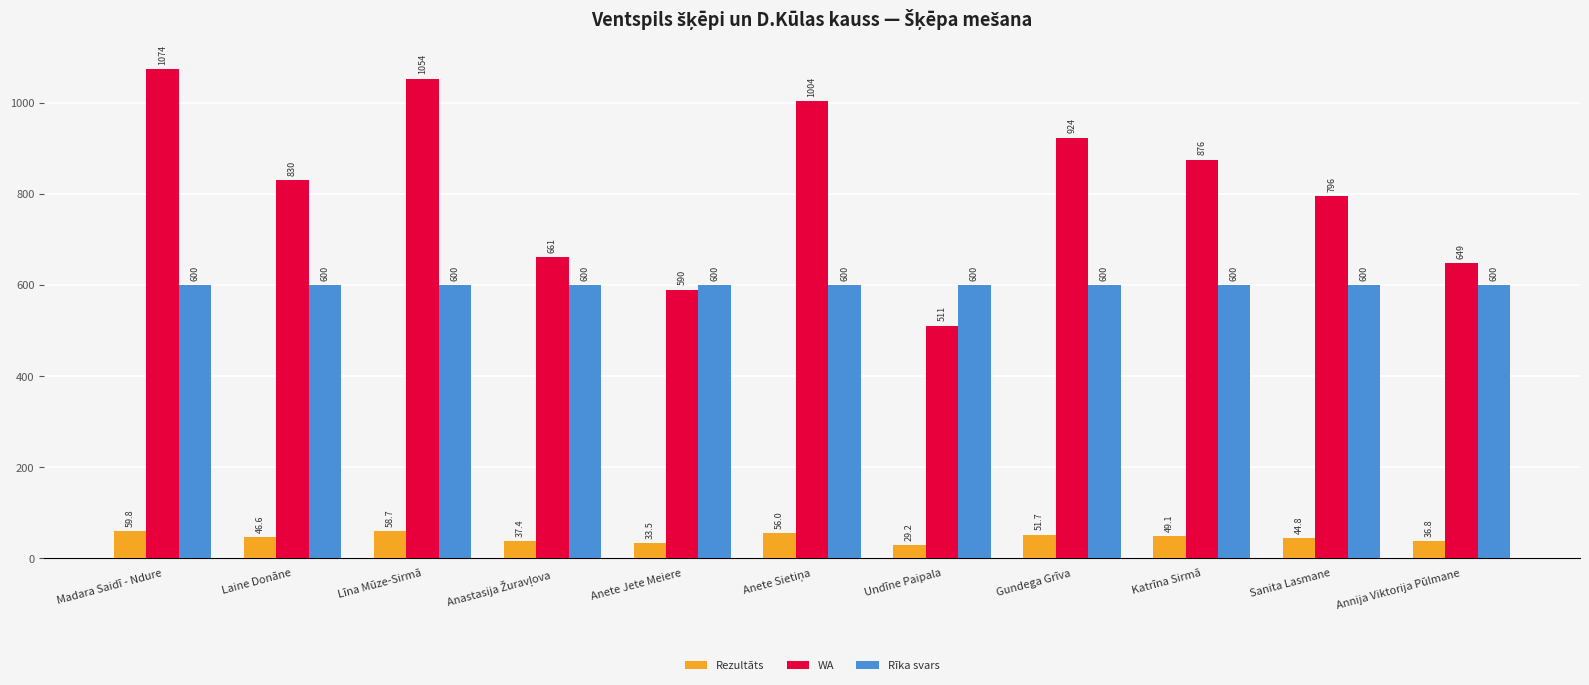

The WA series shows 1054.0 at Līna Mūze-Sirmā. True or false?

True